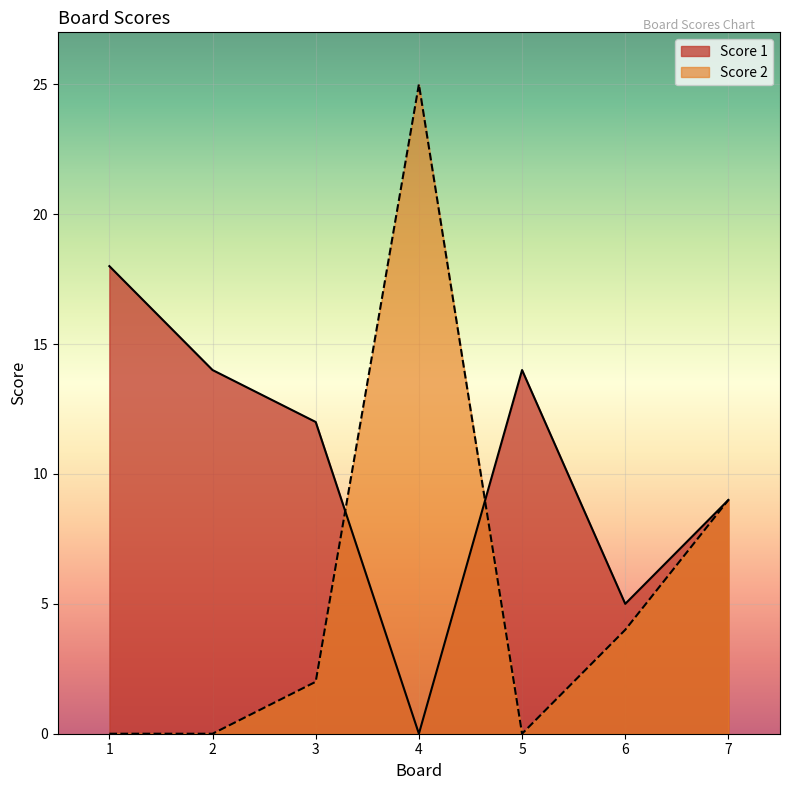

How many interior local valleys does the Score 2 series have?

1